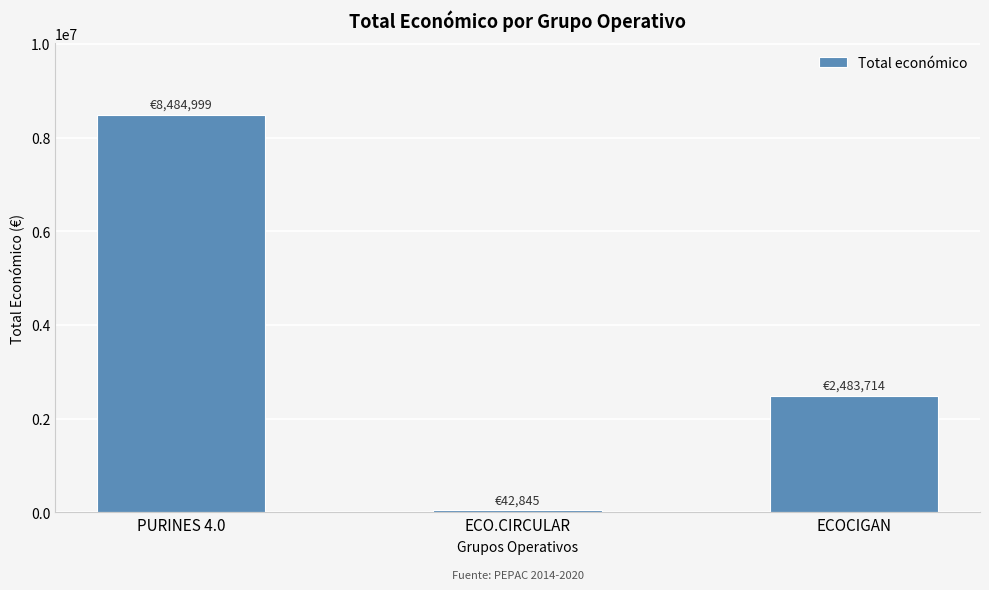

Reading left to right, what are all the values shown in this chart?

PURINES 4.0=8484999	ECO.CIRCULAR=42845	ECOCIGAN=2483714